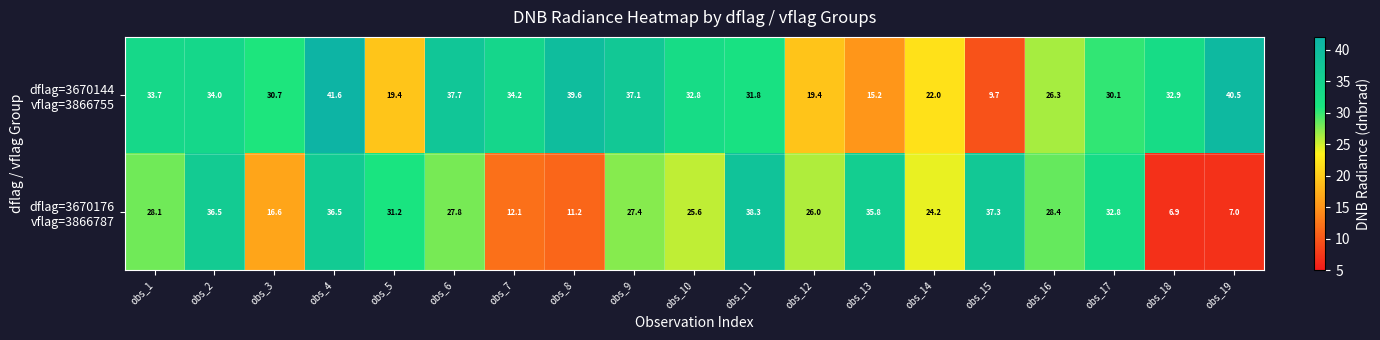

At which category is the sum across all series the highest?

obs_4